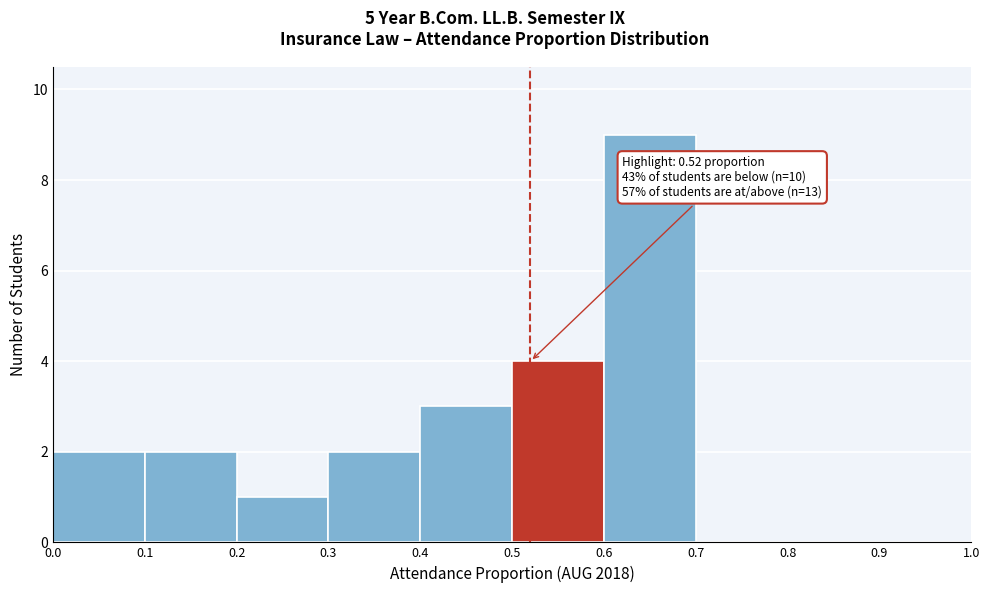

Over which range of the x-axis is the bar tallest?

0.6 to 0.7